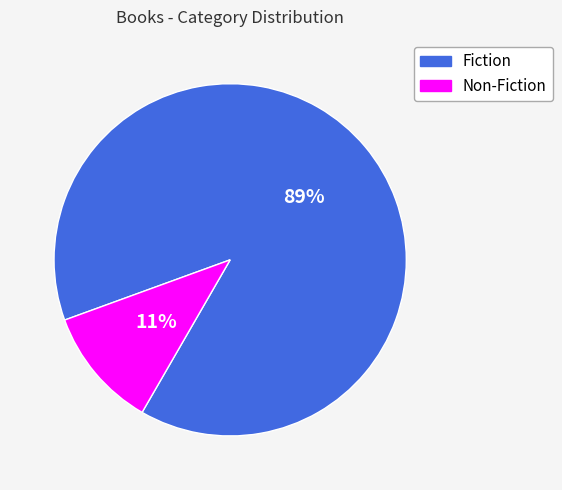

Which has a higher value, Non-Fiction or Fiction?

Fiction